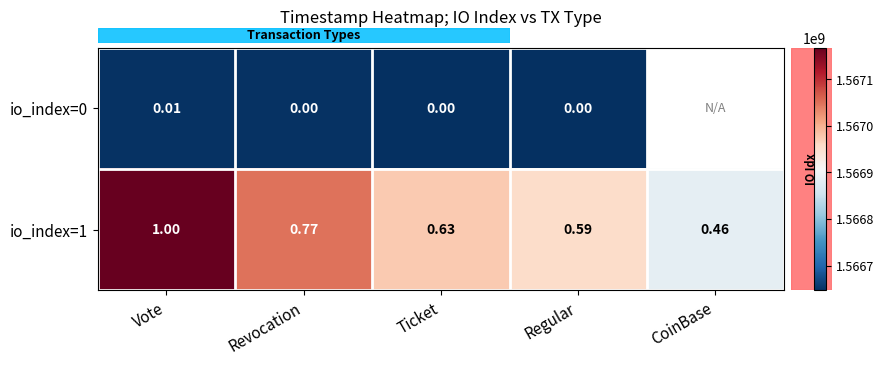

What is the spread (max minus min) of values at Ticket?

329070.0